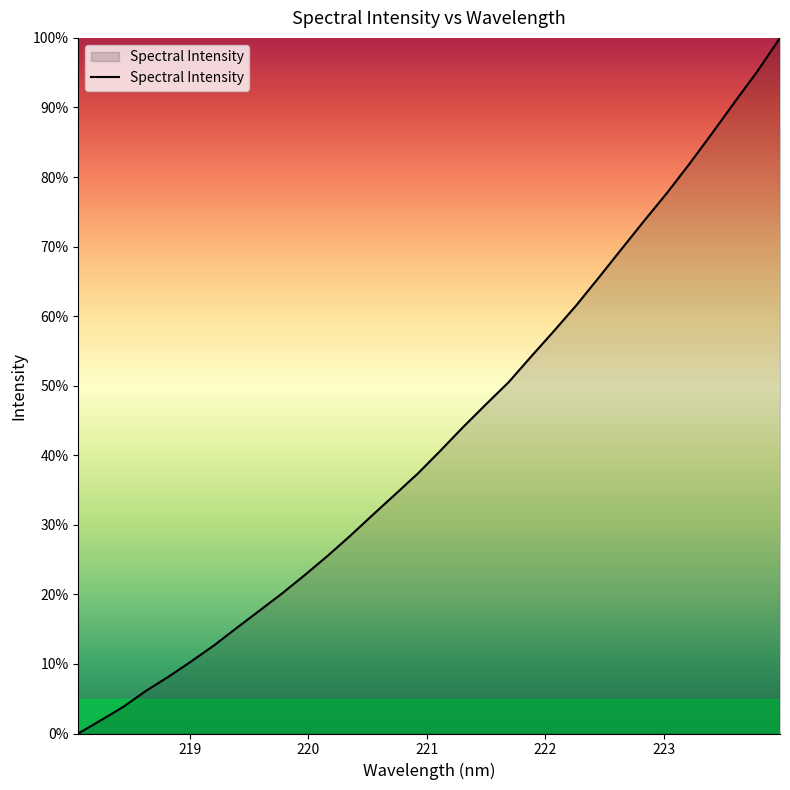

How many lines are shown in the chart?

1